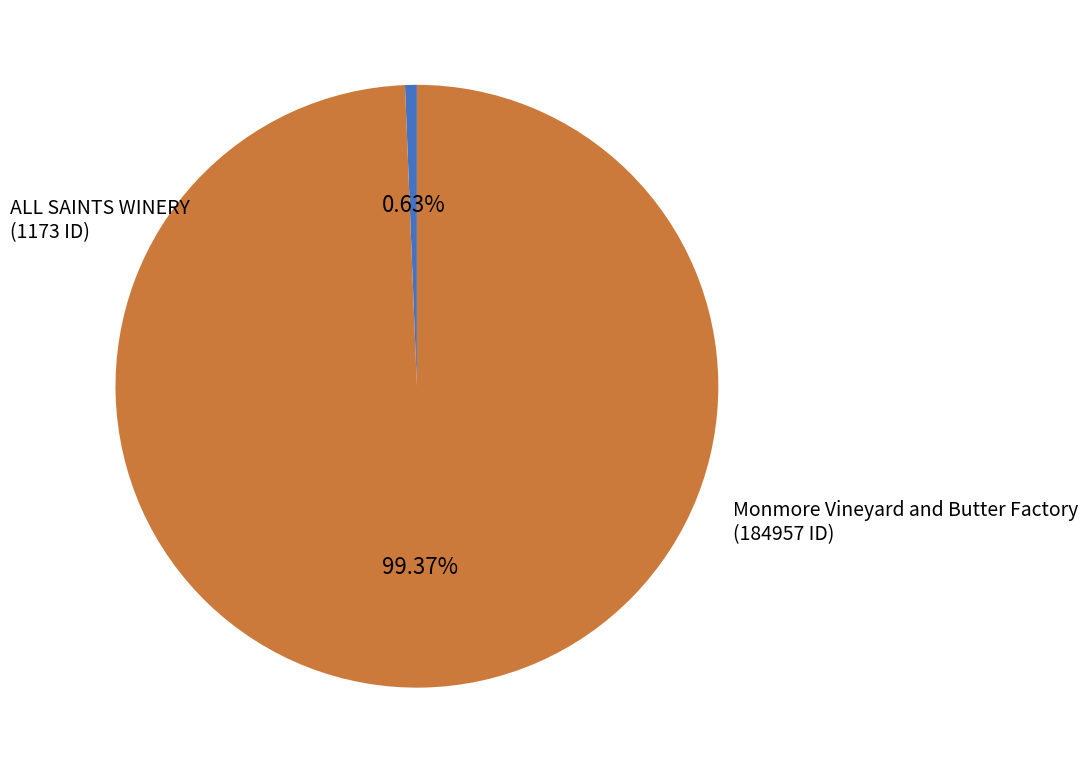

Is there a majority slice in this chart?

Yes